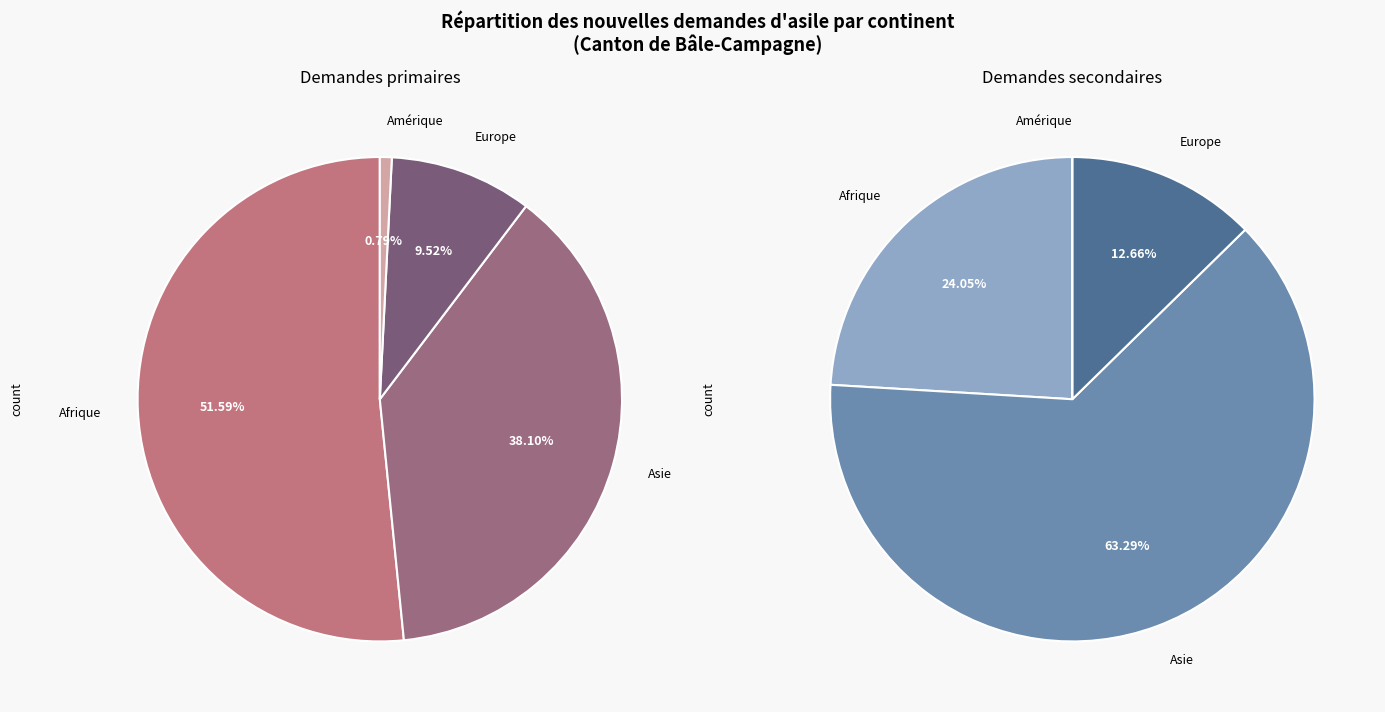

Does Europe represent more than half of the total?

No